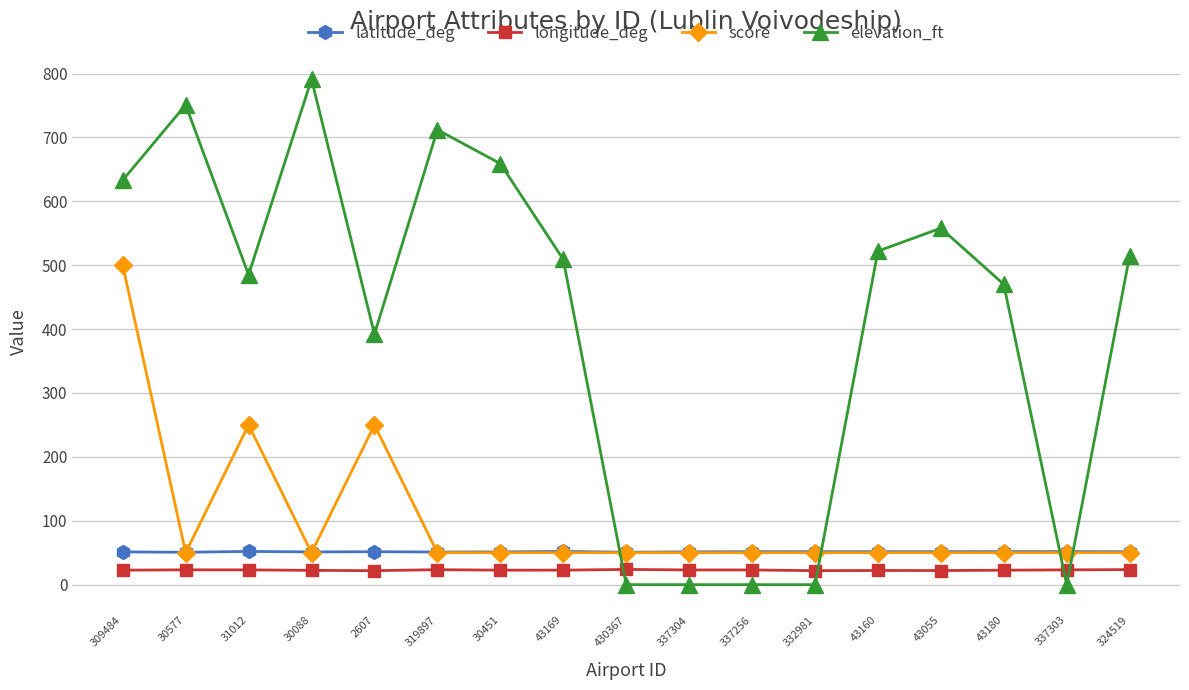

What is the highest value of the latitude_deg series?

52.1